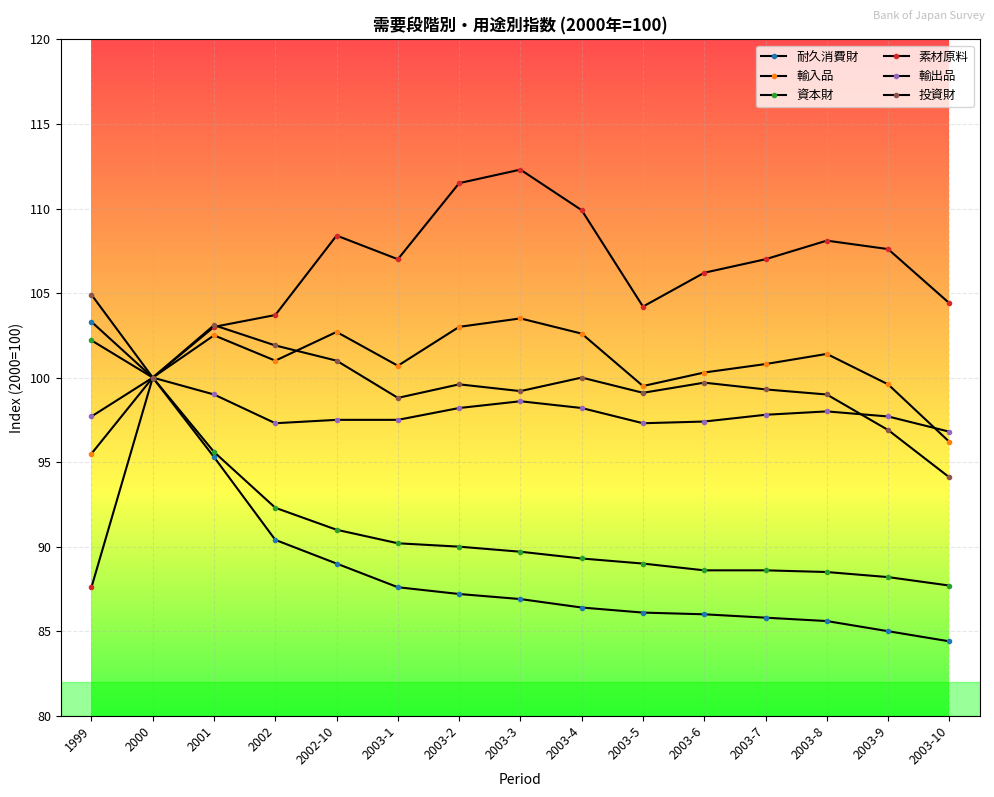

What is the label of the 12th point from the right?

2002